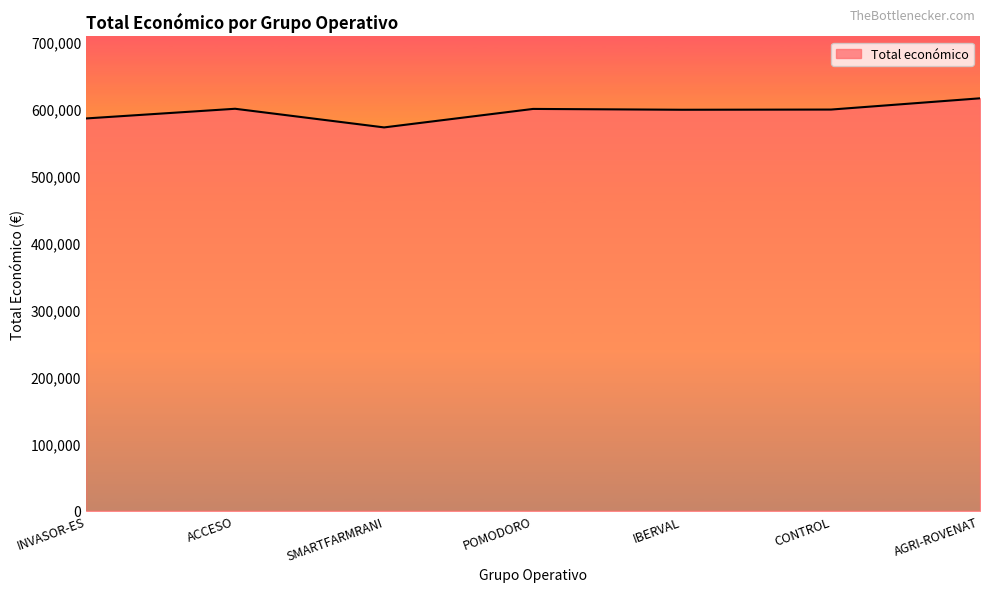

Does the chart display data point markers on the line(s)?

No